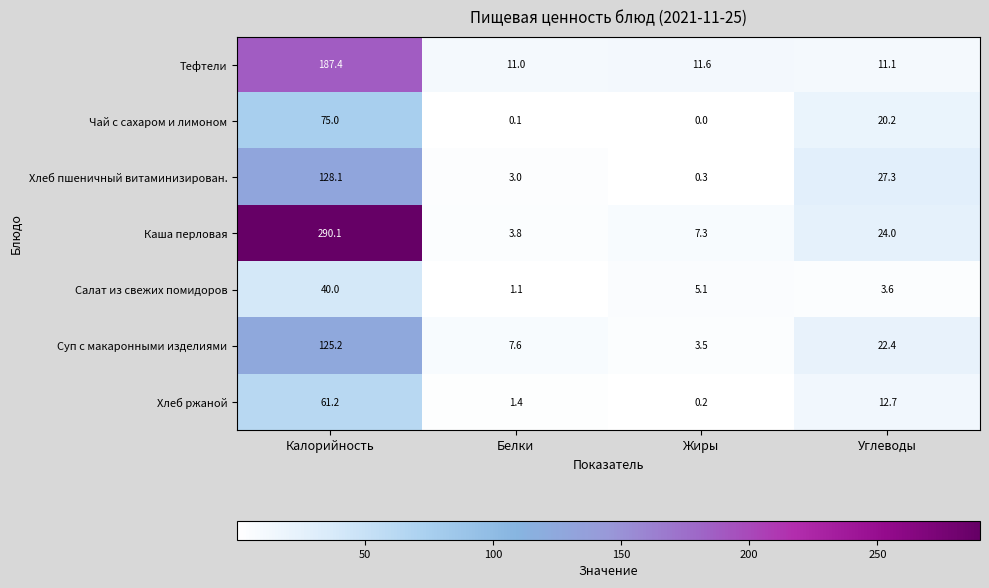

Reading left to right, what are all the values shown in this chart?

Тефтели: 187.4	11.0	11.6	11.1
Чай с сахаром и лимоном: 75.0	0.1	0.0	20.2
Хлеб пшеничный витаминизирован.: 128.1	3.0	0.3	27.3
Каша перловая: 290.1	3.8	7.3	24.0
Салат из свежих помидоров: 40.0	1.1	5.1	3.6
Суп с макаронными изделиями: 125.2	7.6	3.5	22.4
Хлеб ржаной: 61.2	1.4	0.2	12.7